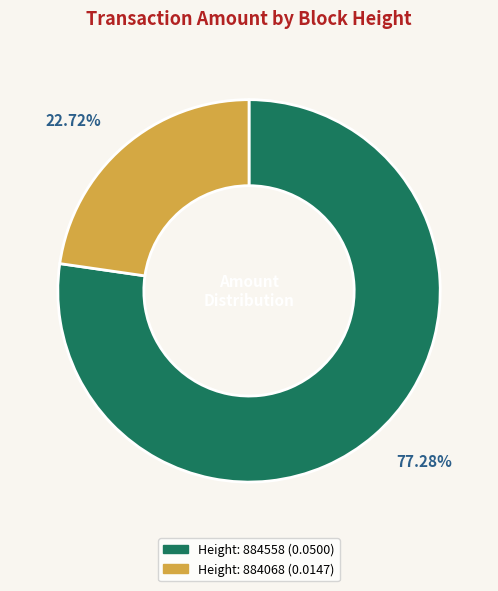

Is there any slice that represents more than half of the pie?

Yes